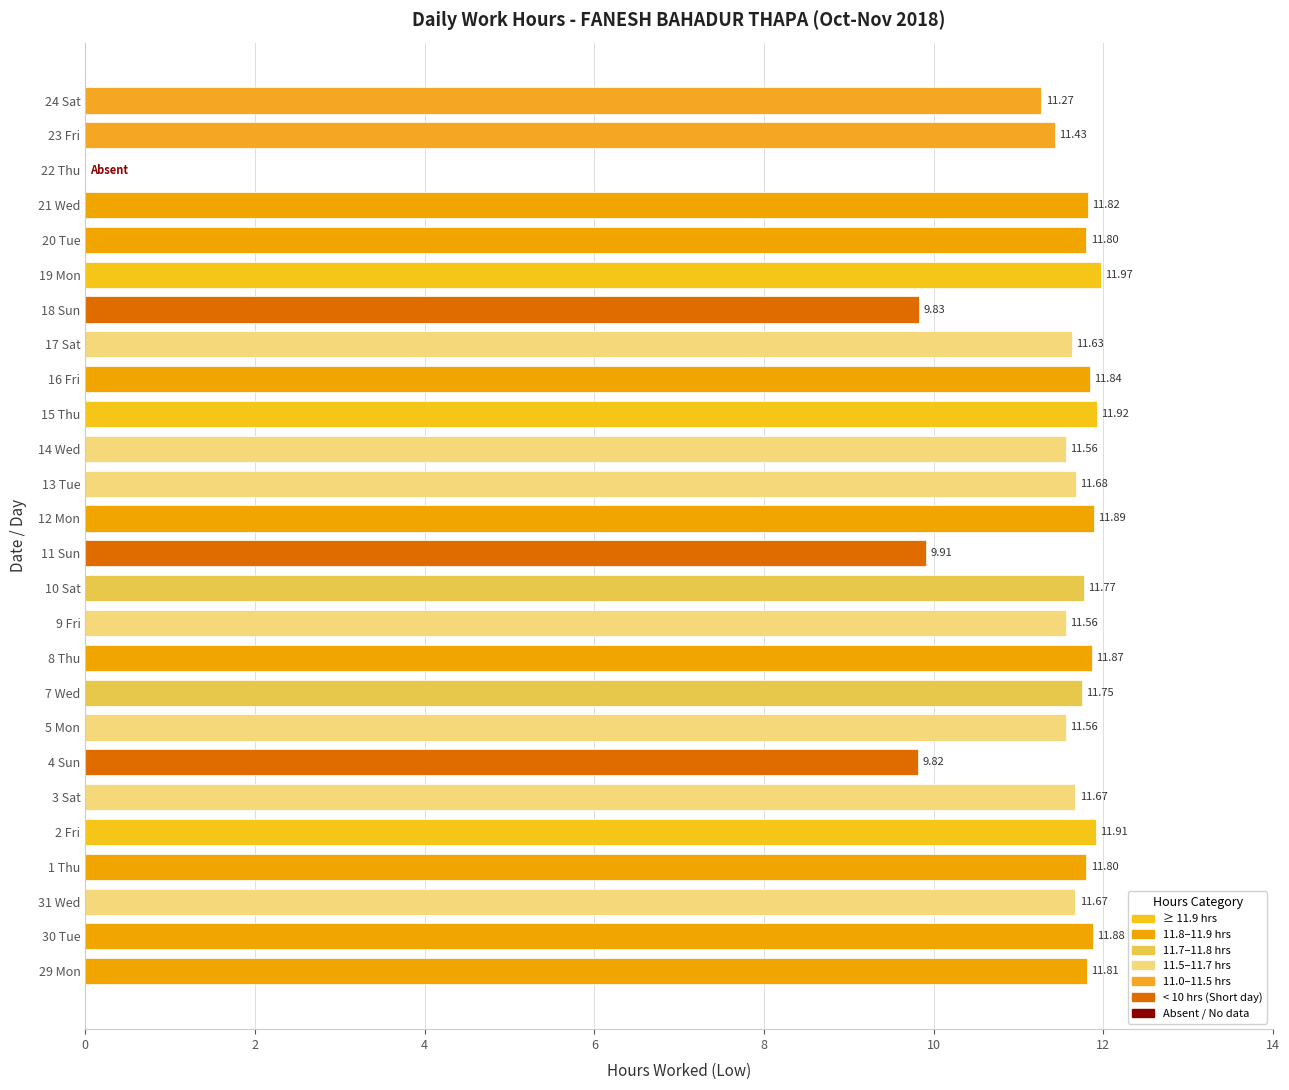

What is the sum of the values at 24 Sat and 1 Thu?

23.1